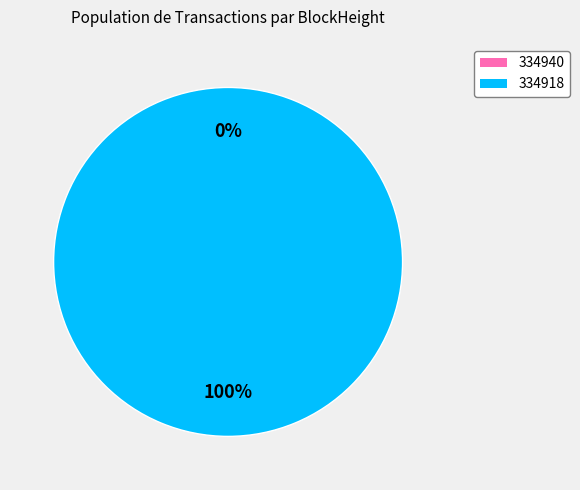

Between 334918 and 334940, which is larger?

334918